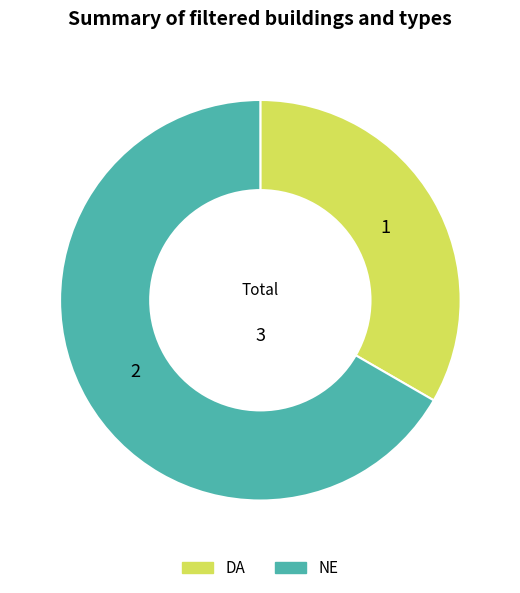

Does any single category account for the majority?

Yes